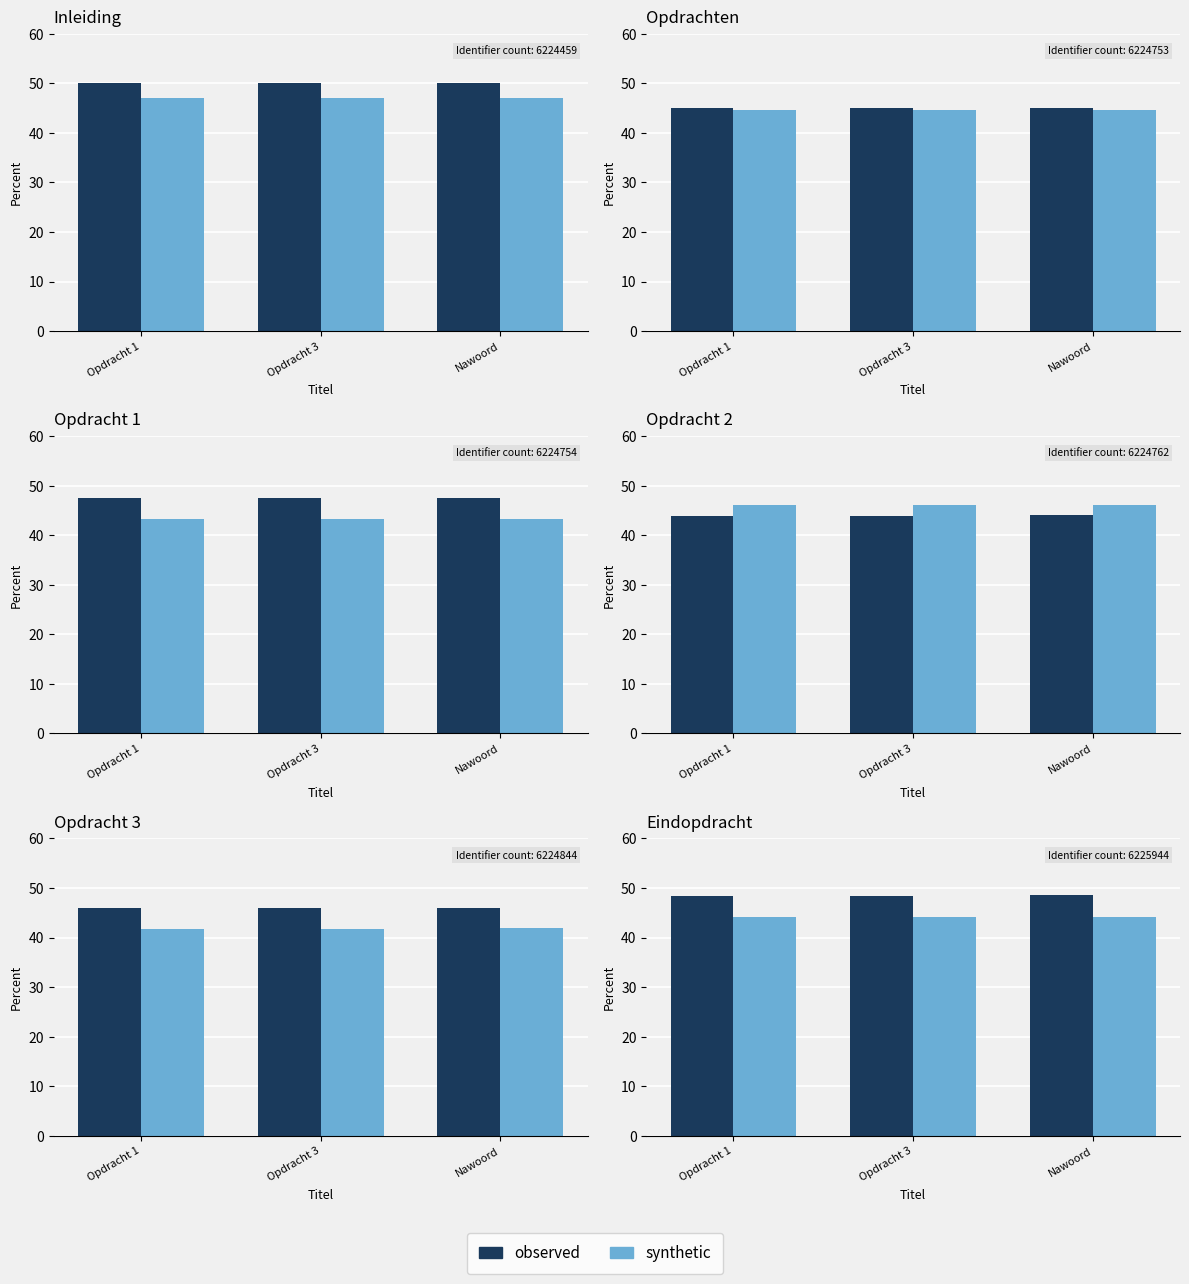

Between Nawoord and Opdracht 1, which is larger?

Nawoord